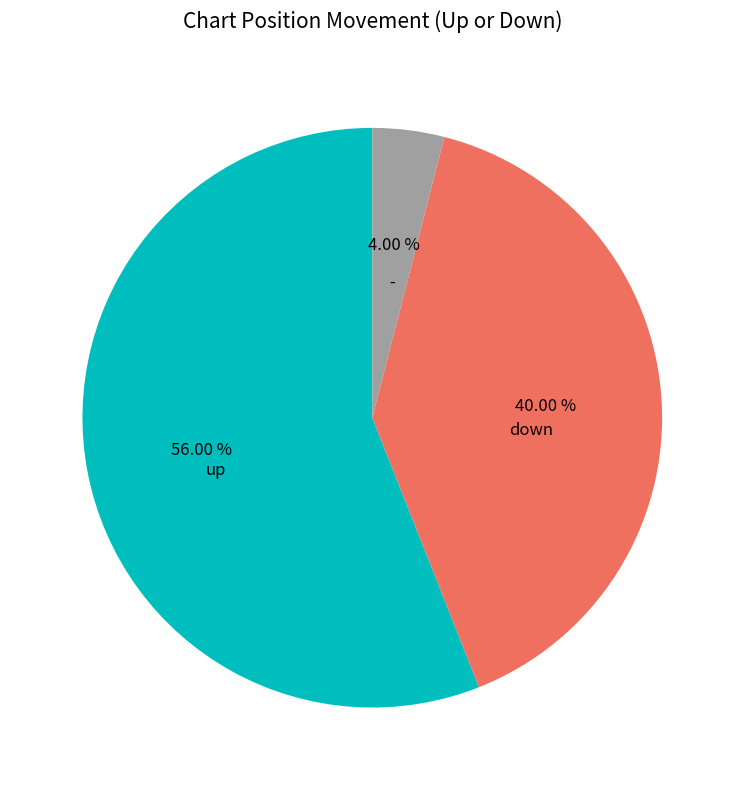

True or false: up accounts for 56% of the total.

True